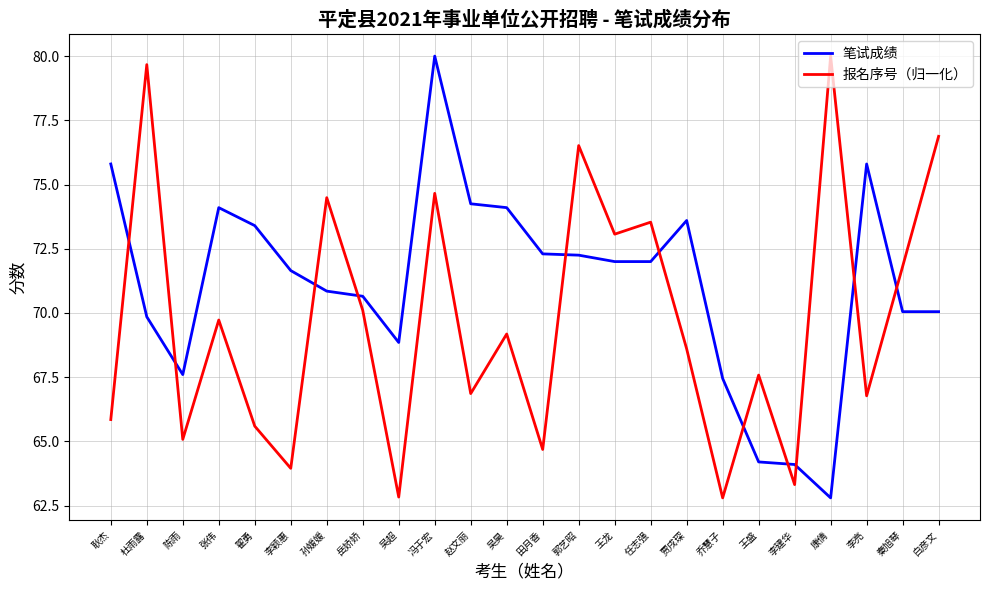

Which series changed the most between 李亮 and 白彦文?

报名序号（归一化）